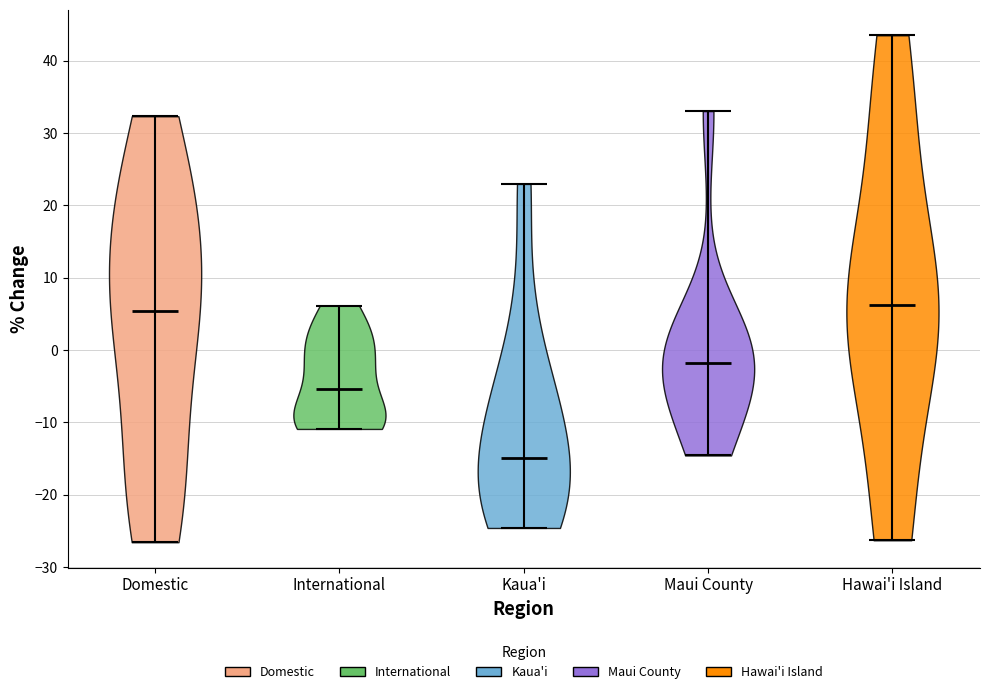

Reading left to right, read every violin against the y-axis: where its median line is, and the lowest and highest points it reaches. The values are not printed on the chart, so give them approximately, as read against the axis.

Domestic: median line 5, lowest point -27, highest point 32
International: median line -5, lowest point -11, highest point 6
Kaua'i: median line -15, lowest point -25, highest point 23
Maui County: median line -2, lowest point -15, highest point 33
Hawai'i Island: median line 6, lowest point -26, highest point 44